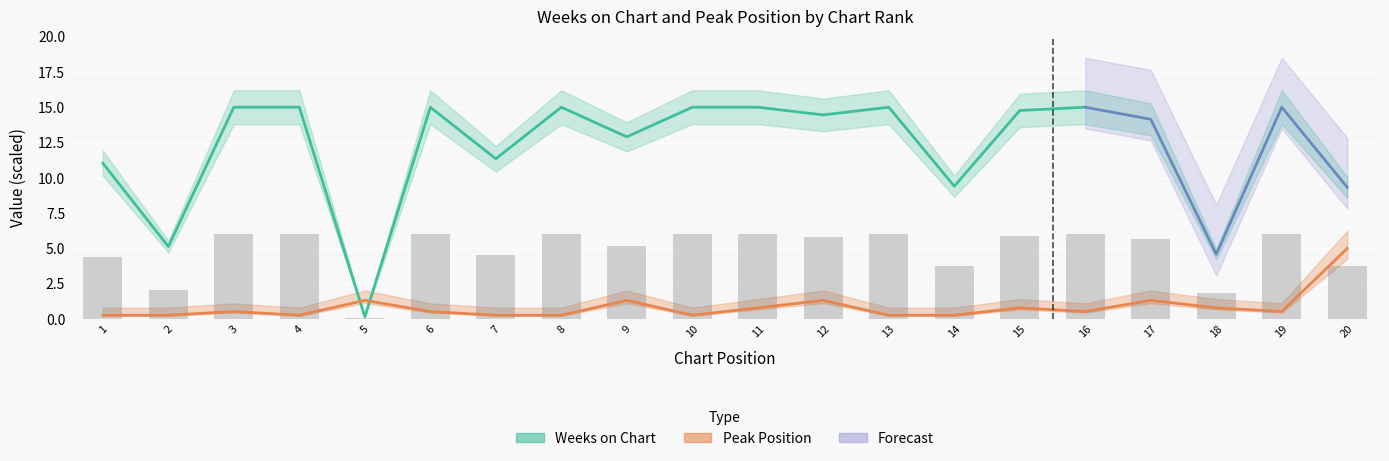

What is the average value of the Weeks on Chart series?

12.1